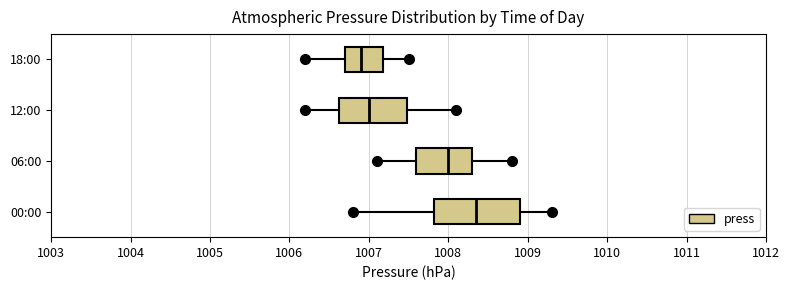

Which box's median line is the furthest to the left?

18:00